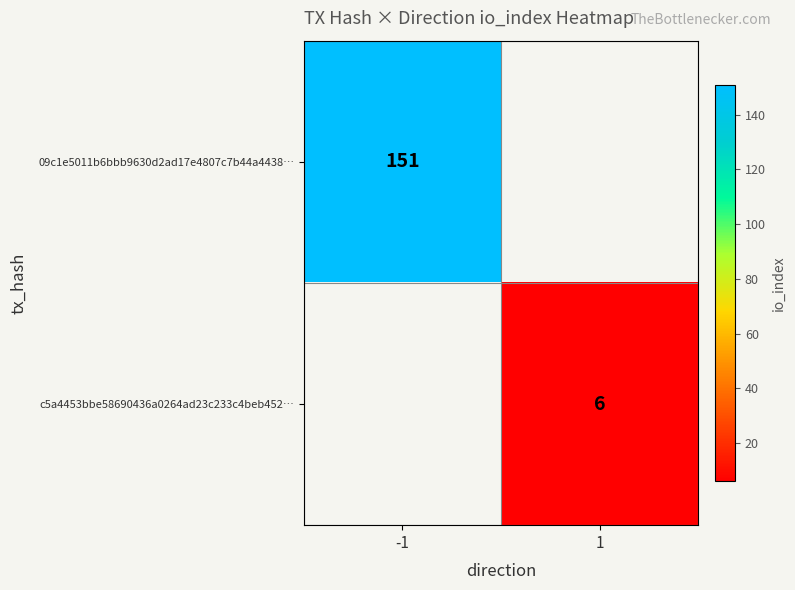

The c5a4453bbe58690436a0264ad23c233c4beb452… series shows 6 at 1. True or false?

True